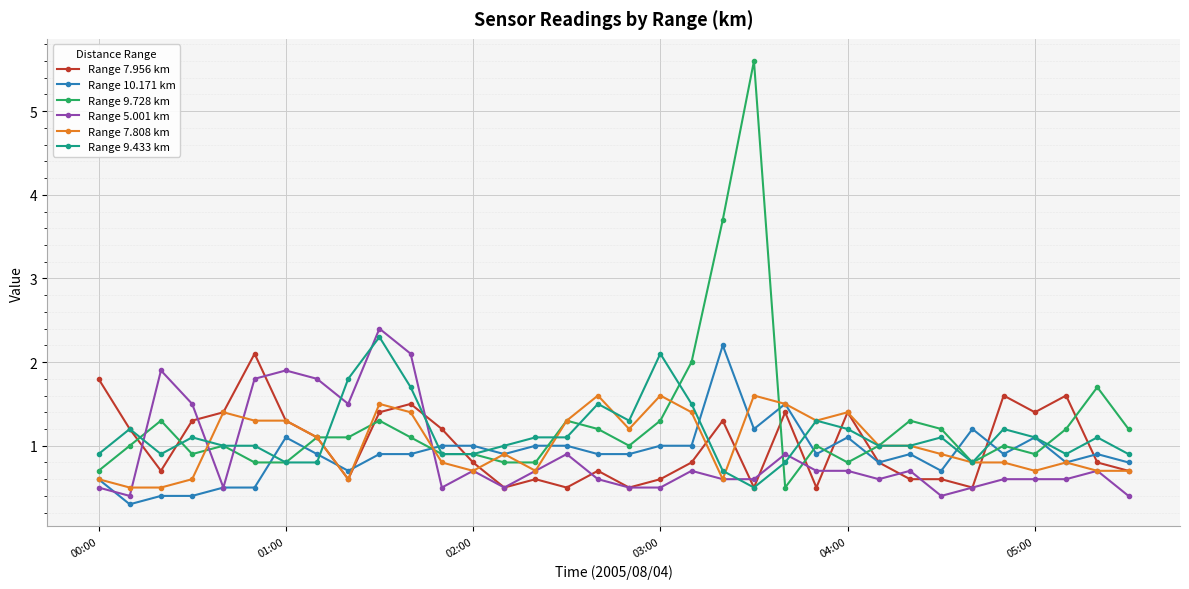

What is the value of the Range 9.433 km point at the 9th from the left?

1.8